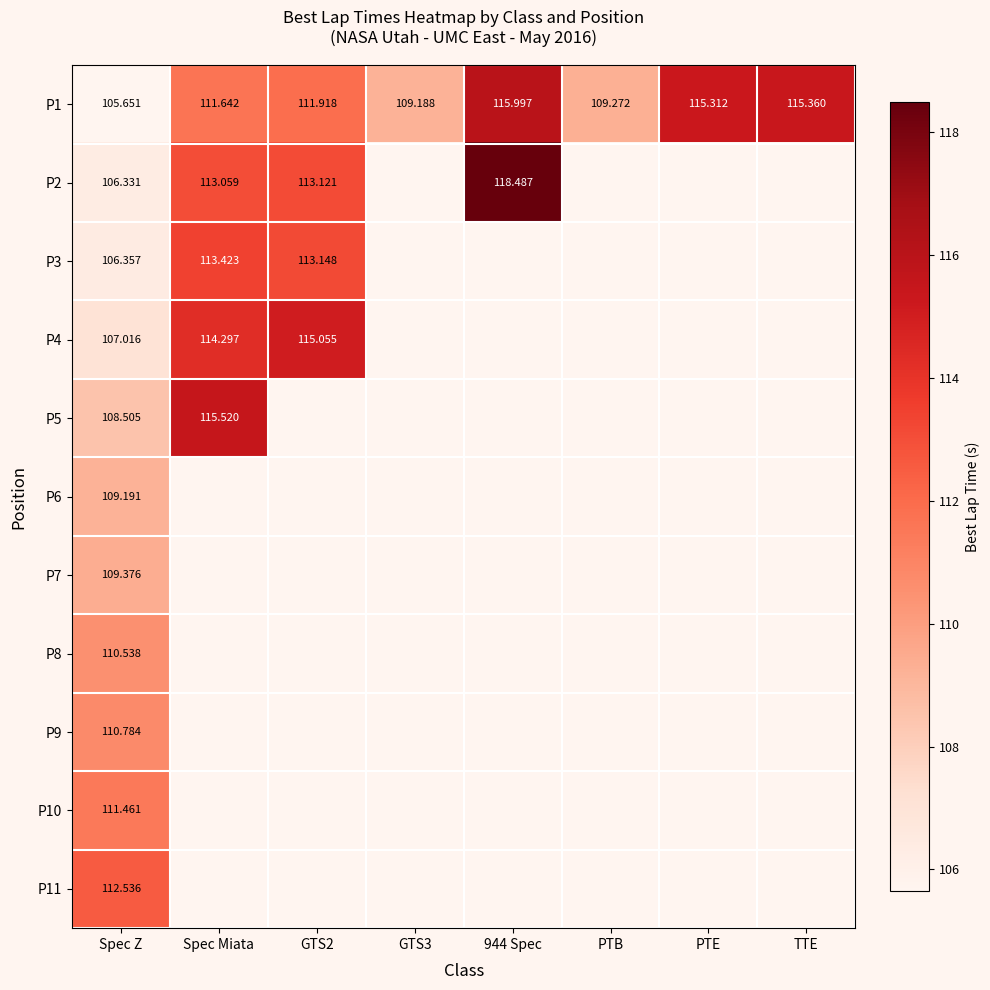

Which category has the lowest value in the P1 series?

Spec Z